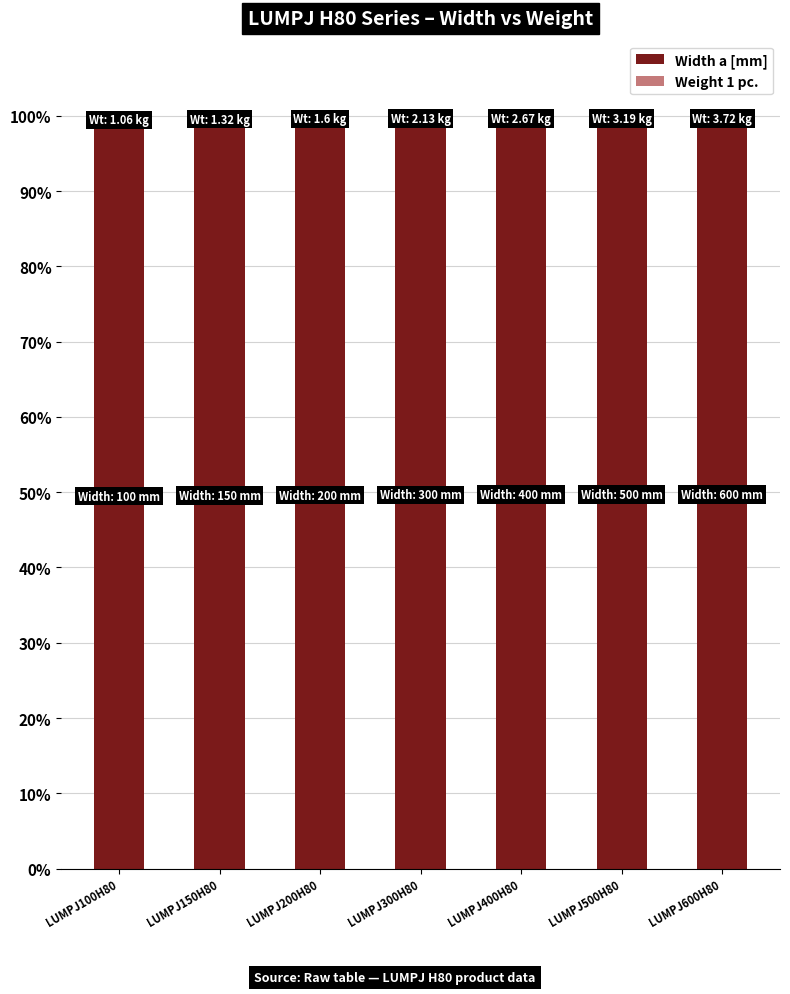

True or false: Width a [mm] has a value of 29.0 at LUMPJ300H80.

False